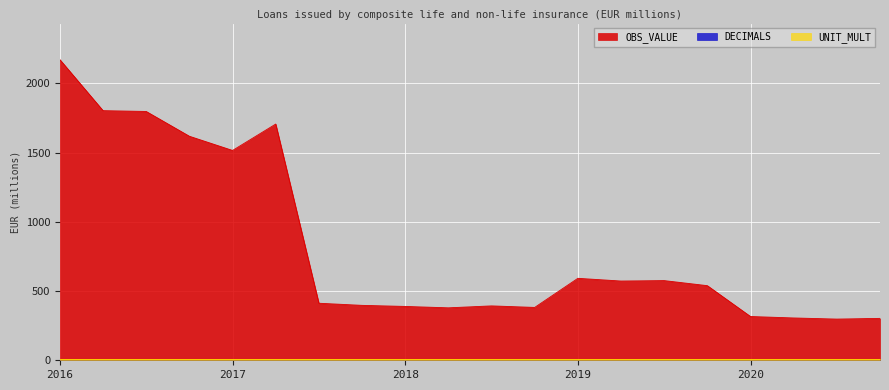

Reading left to right, list all the values displayed in this chart.

OBS_VALUE: 2171.6	1803.1	1797.3	1618.2	1515.8	1706.4	412.1	396.8	389.0	378.9	392.9	381.9	592.1	572.5	575.6	539.0	316.2	305.7	297.6	302.7
DECIMALS: 2.0	2.0	2.0	2.0	2.0	2.0	2.0	2.0	2.0	2.0	2.0	2.0	2.0	2.0	2.0	2.0	2.0	2.0	2.0	2.0
UNIT_MULT: 6.0	6.0	6.0	6.0	6.0	6.0	6.0	6.0	6.0	6.0	6.0	6.0	6.0	6.0	6.0	6.0	6.0	6.0	6.0	6.0